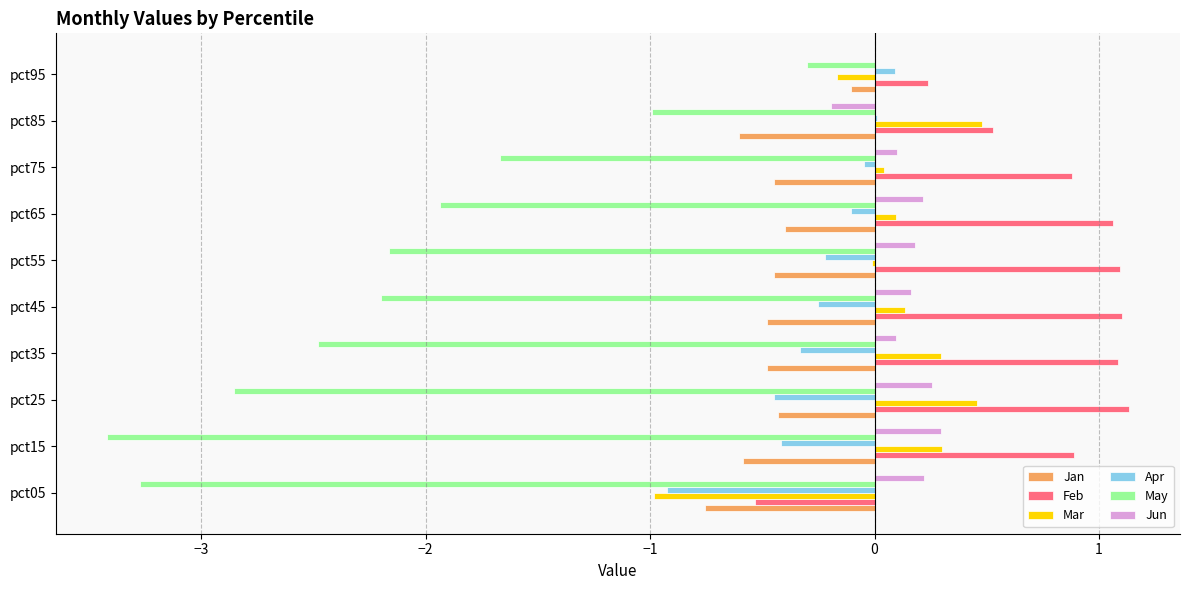

What are all the series names shown in the legend?

Jan, Feb, Mar, Apr, May, Jun